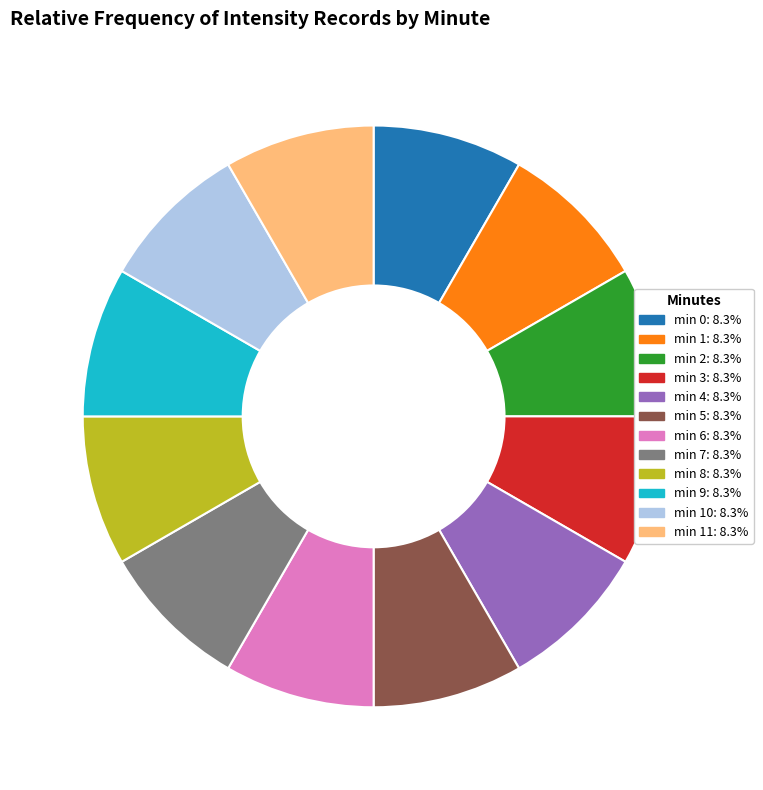

Does any single category account for the majority?

No